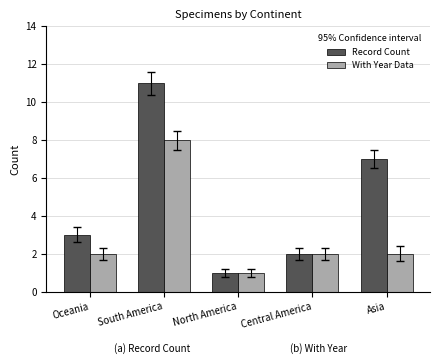

Which series changed the most between South America and North America?

Record Count